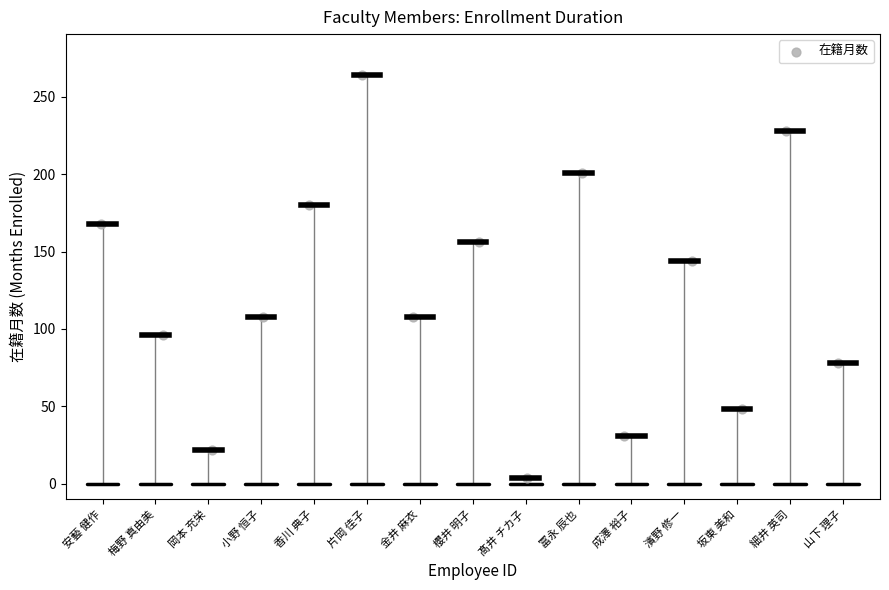

What is the range of Y values (max minus min)?

260